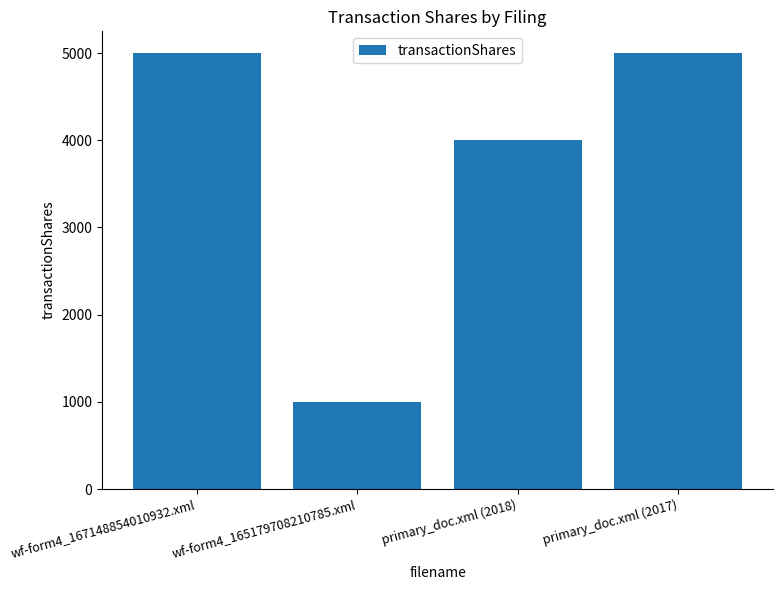

Reading right to left, transcribe all the data shown in this chart.

5000	4000	1000	5000